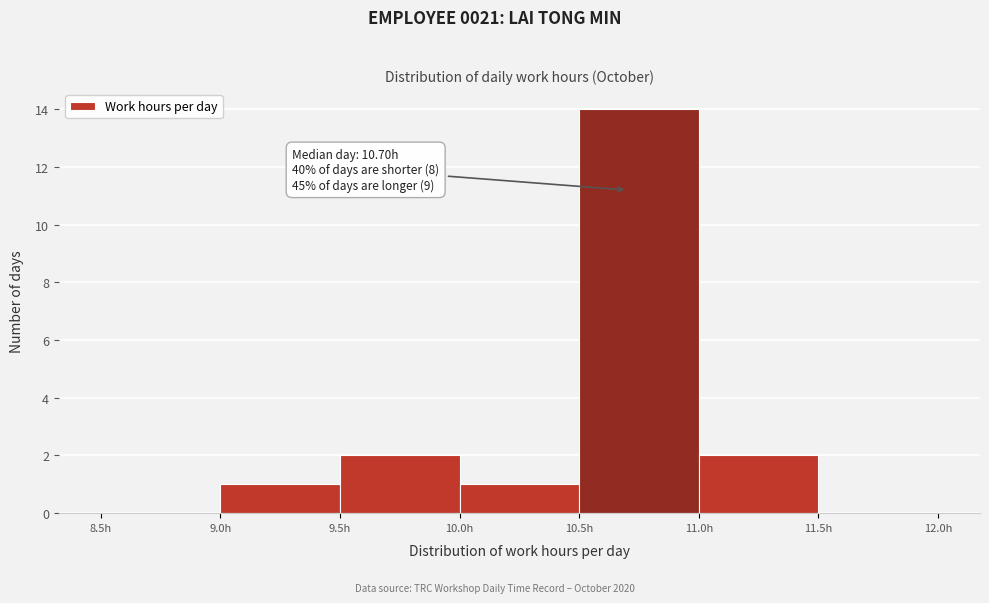

Over which range of the x-axis is the bar tallest?

10.5 to 11.0